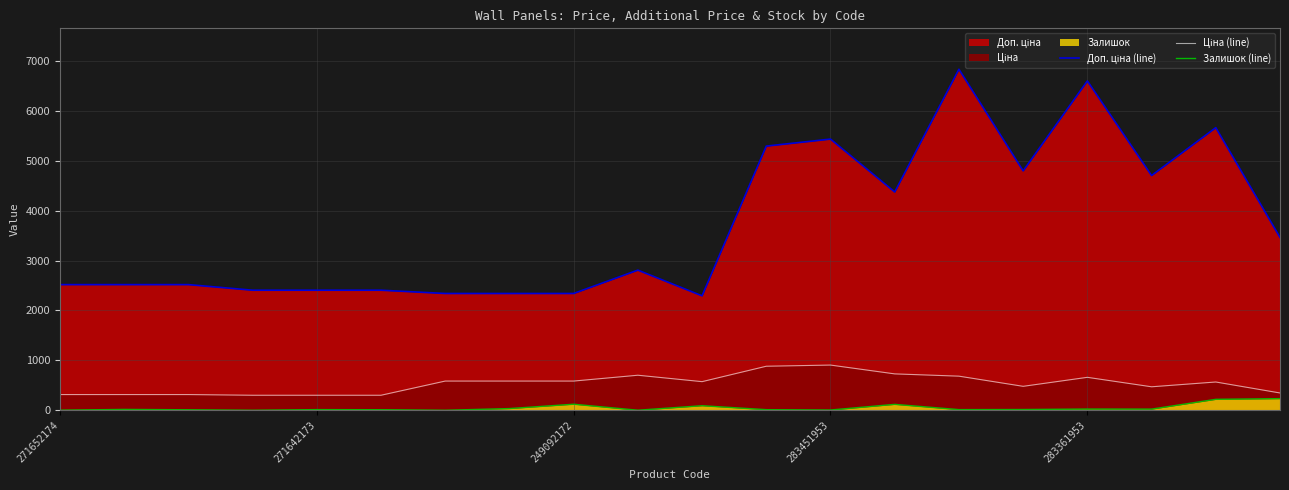

Is it true that Доп. ціна (line) equals 9607.9 at 283451953?

False